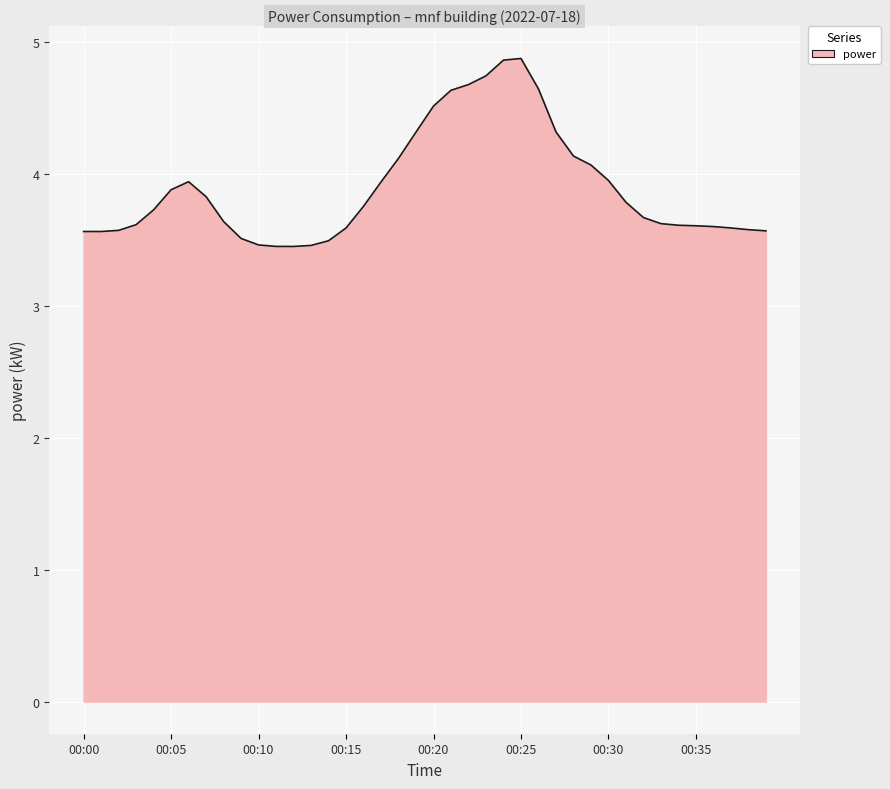

What is the maximum value shown in the chart?

4.9